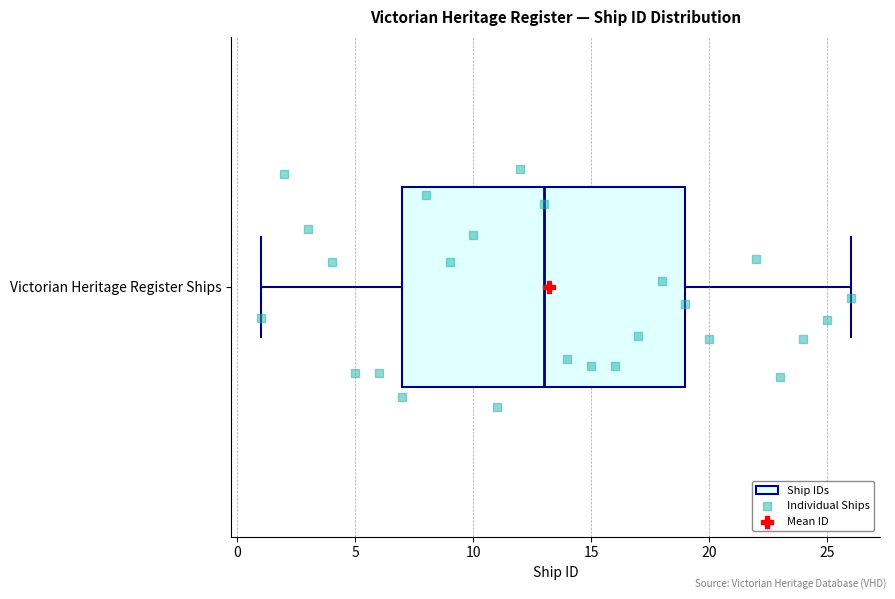

Transcribe this box plot: give where the median line is, the range the box spans, and where the two whiskers end, as read against the x-axis. The values are not printed on the chart, so give them approximately, as read against the axis.

median 13, box 7 to 19, whiskers 1 to 26